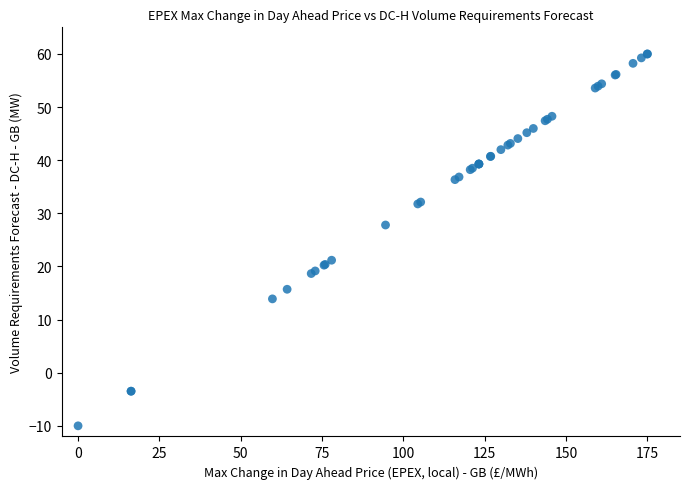

What Y value in the scatter plot is closest to 25?

27.8